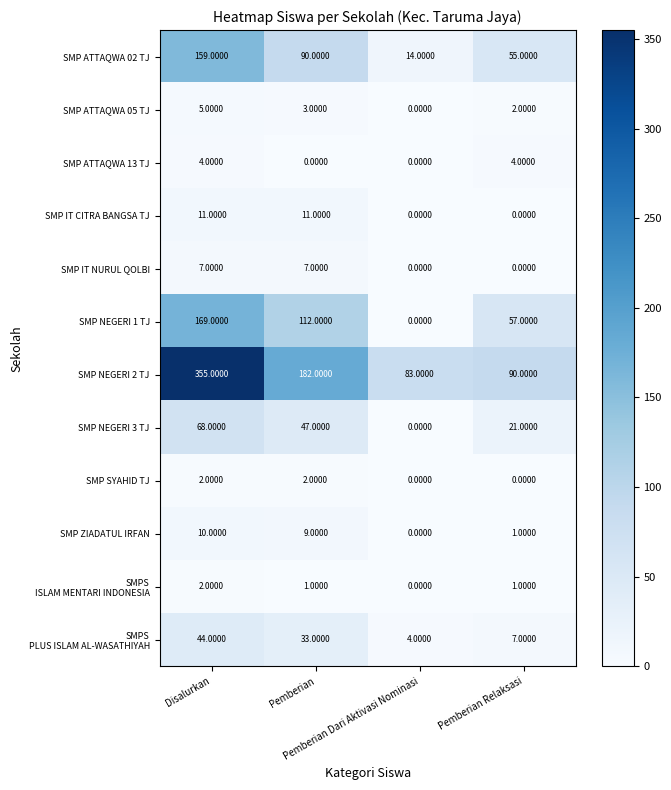

Which series has the largest total across all categories?

SMP NEGERI 2 TJ